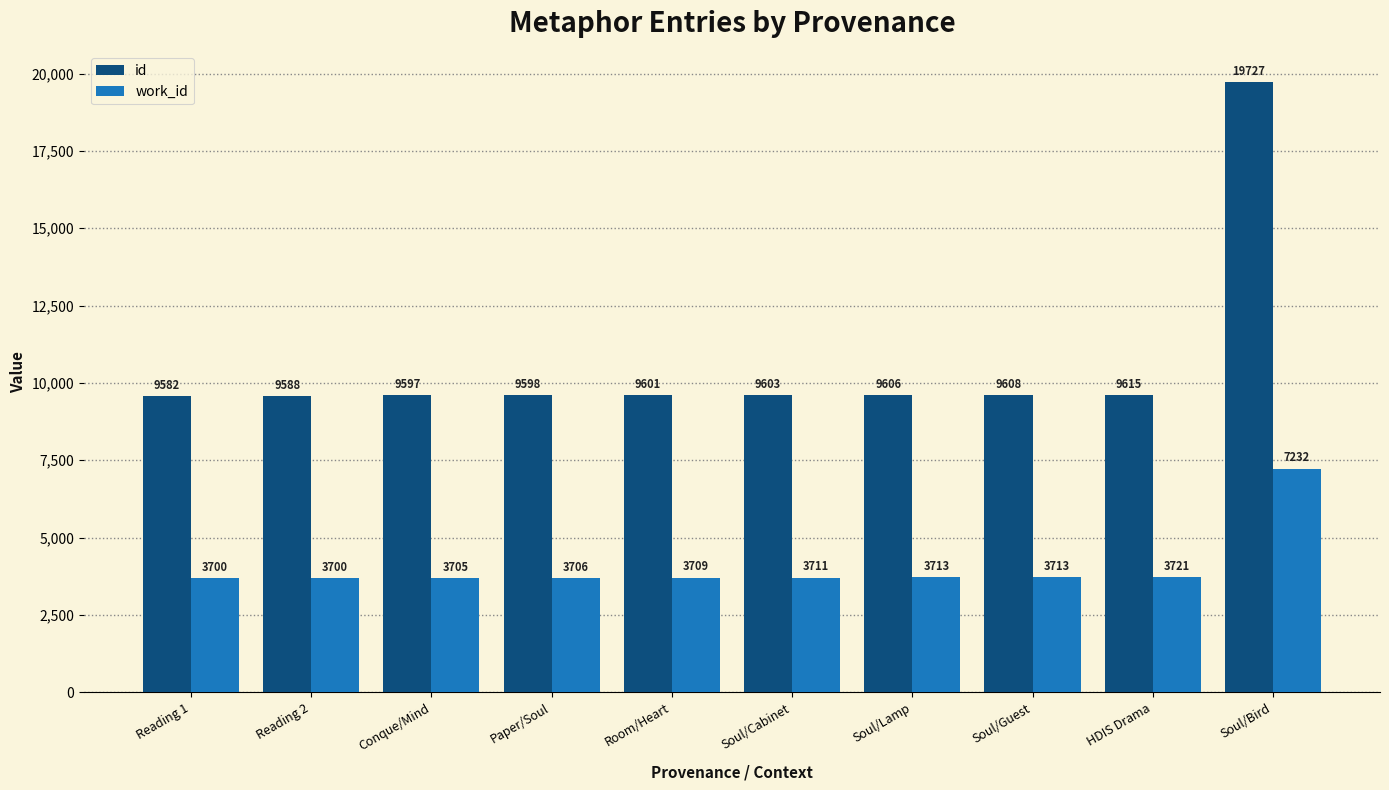

At Conque/Mind, list the series in order from largest to smallest.

id, work_id